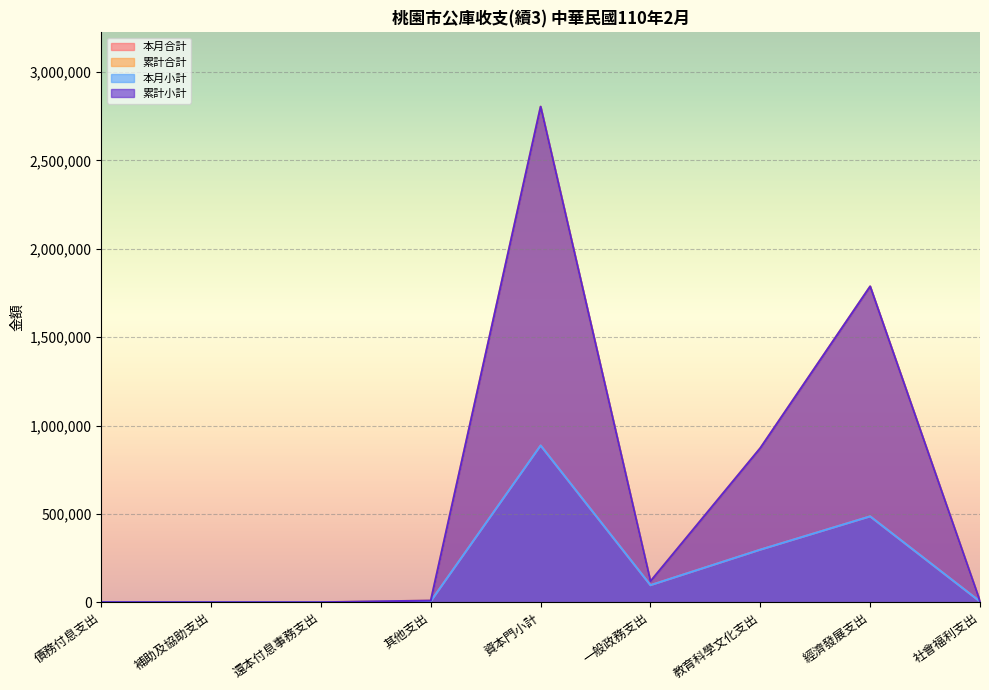

Which series has the largest range (max minus min)?

累計合計